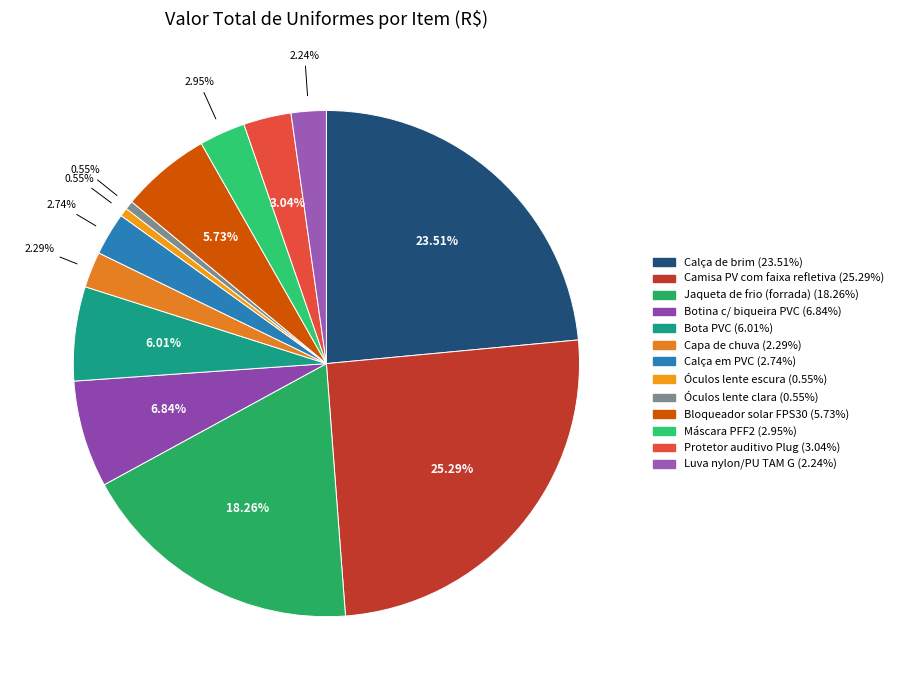

Rank the categories by value from lowest to highest.

Óculos lente escura, Óculos lente clara, Luva nylon/PU TAM G, Capa de chuva, Calça em PVC, Máscara PFF2, Protetor auditivo Plug, Bloqueador solar FPS30, Bota PVC, Botina c/ biqueira PVC, Jaqueta de frio (forrada), Calça de brim, Camisa PV com faixa refletiva